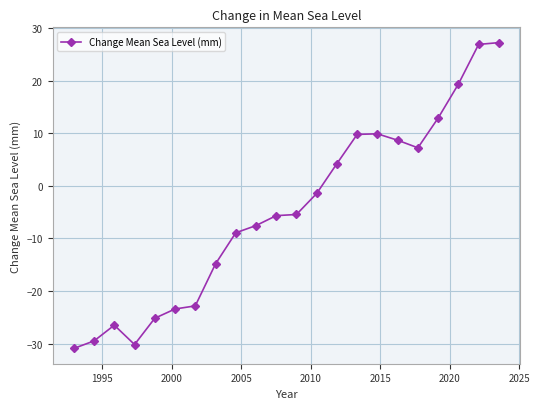

What is the value of the 7th point from the left?

-22.8